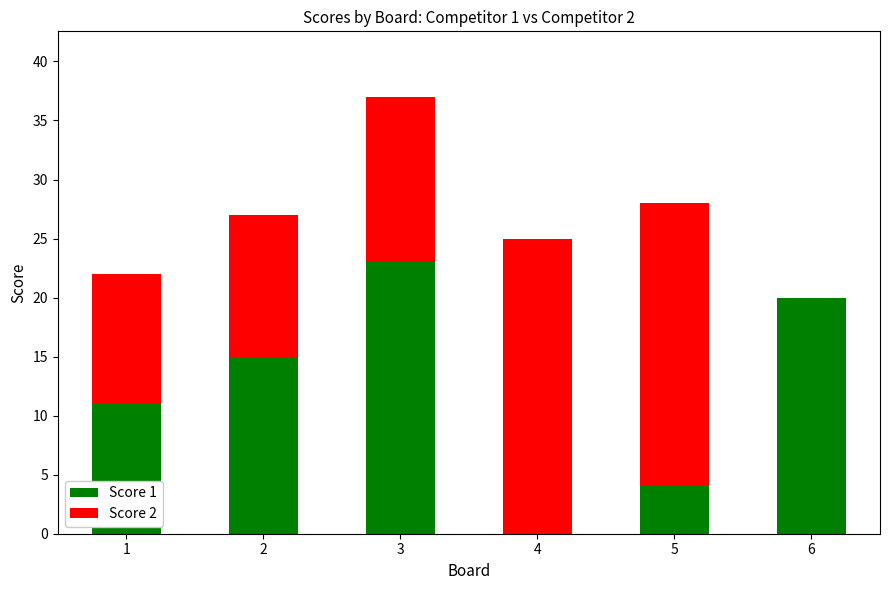

At which label is Score 1 closest to 11?

1